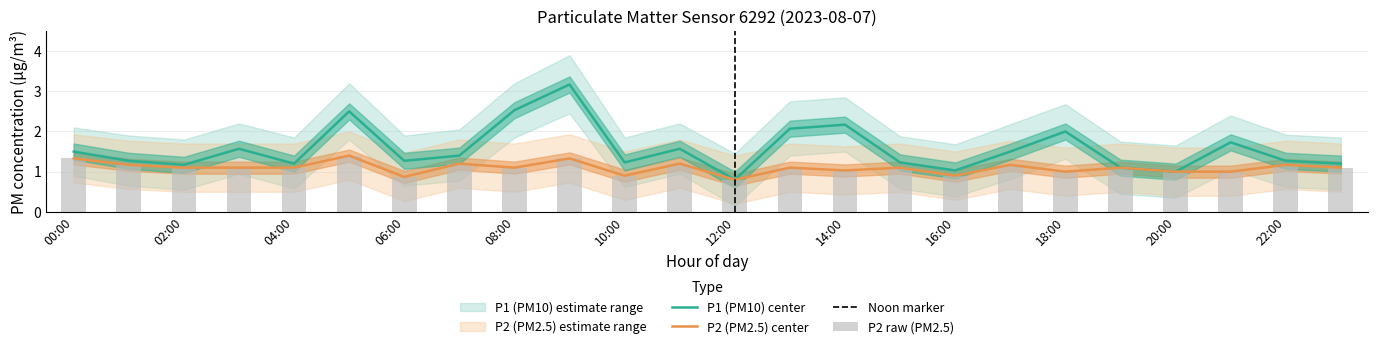

Is it true that P2_upper equals 1.6 at 19:00?

False